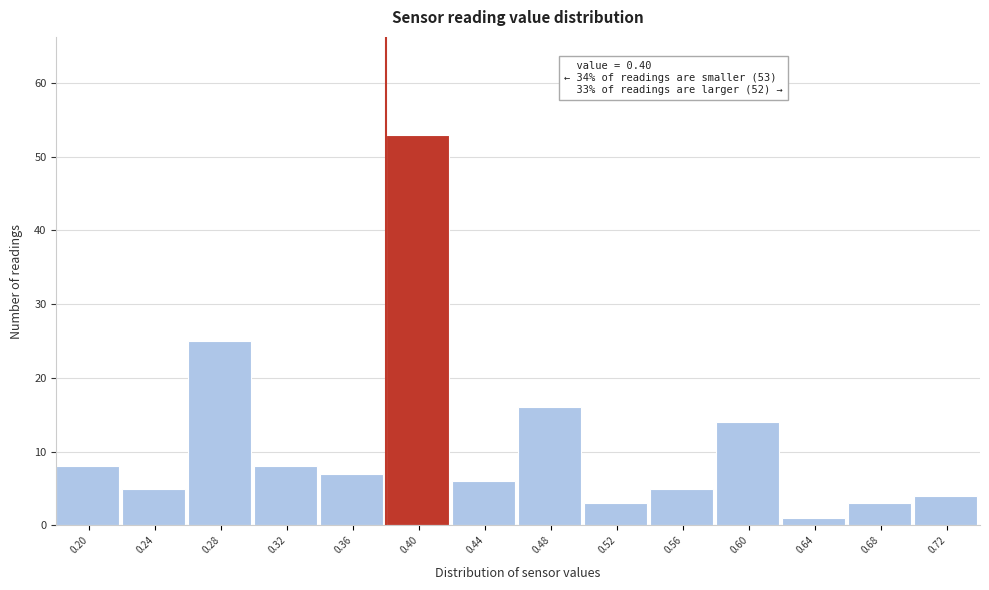

Reading left to right, transcribe all the data shown in this chart.

0.20=8	0.24=5	0.28=25	0.32=8	0.36=7	0.40=53	0.44=6	0.48=16	0.52=3	0.56=5	0.60=14	0.64=1	0.68=3	0.72=4